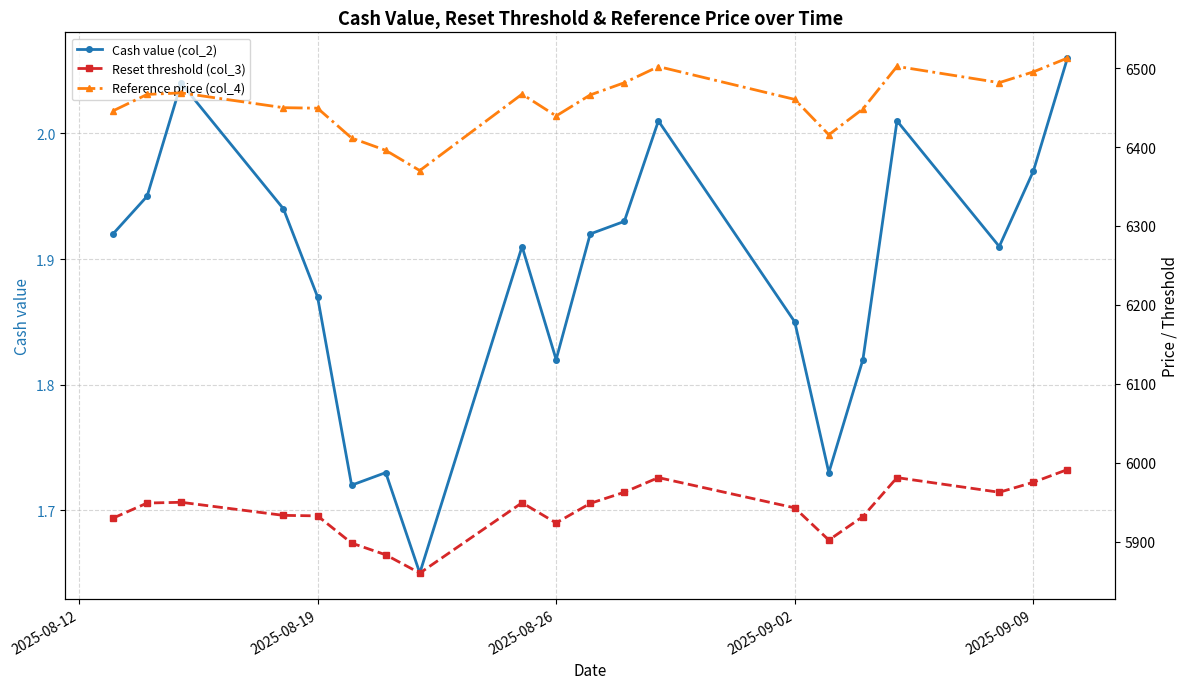

How many interior local valleys does the Cash value (col_2) series have?

5